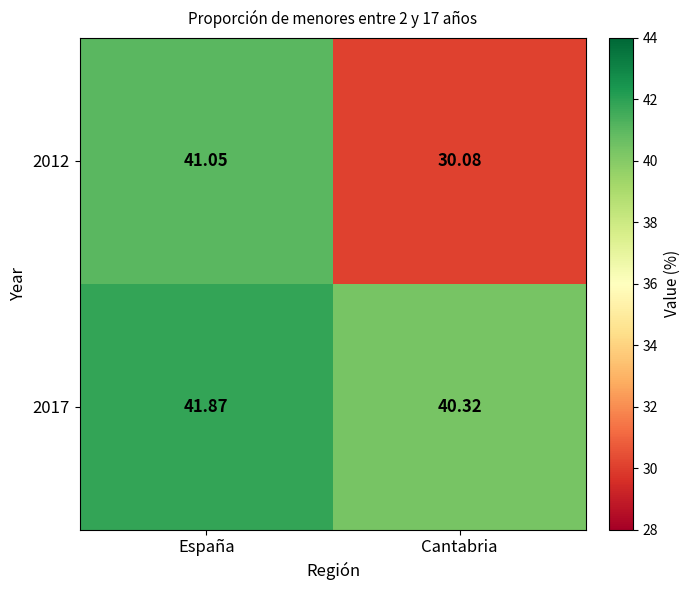

At which label does 2017 first exceed 41?

España